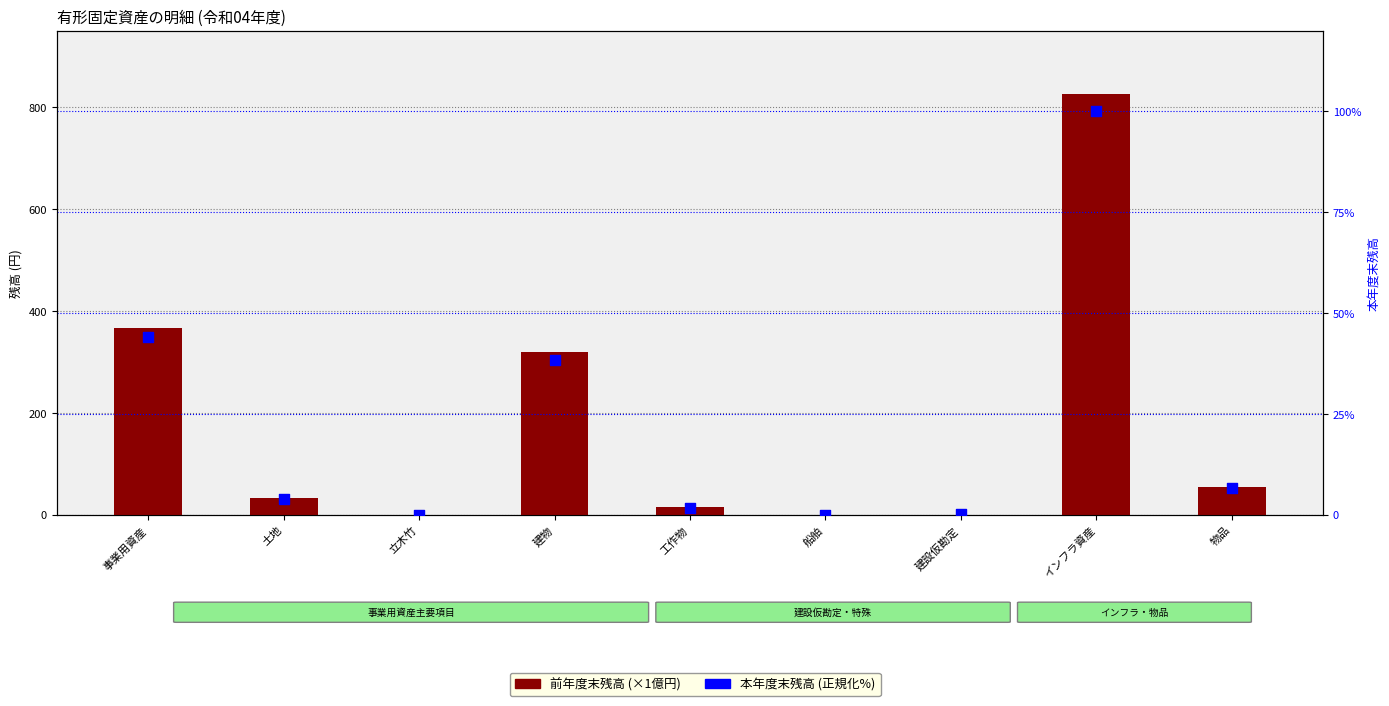

At how many categories does at least one series exceed 160?

3